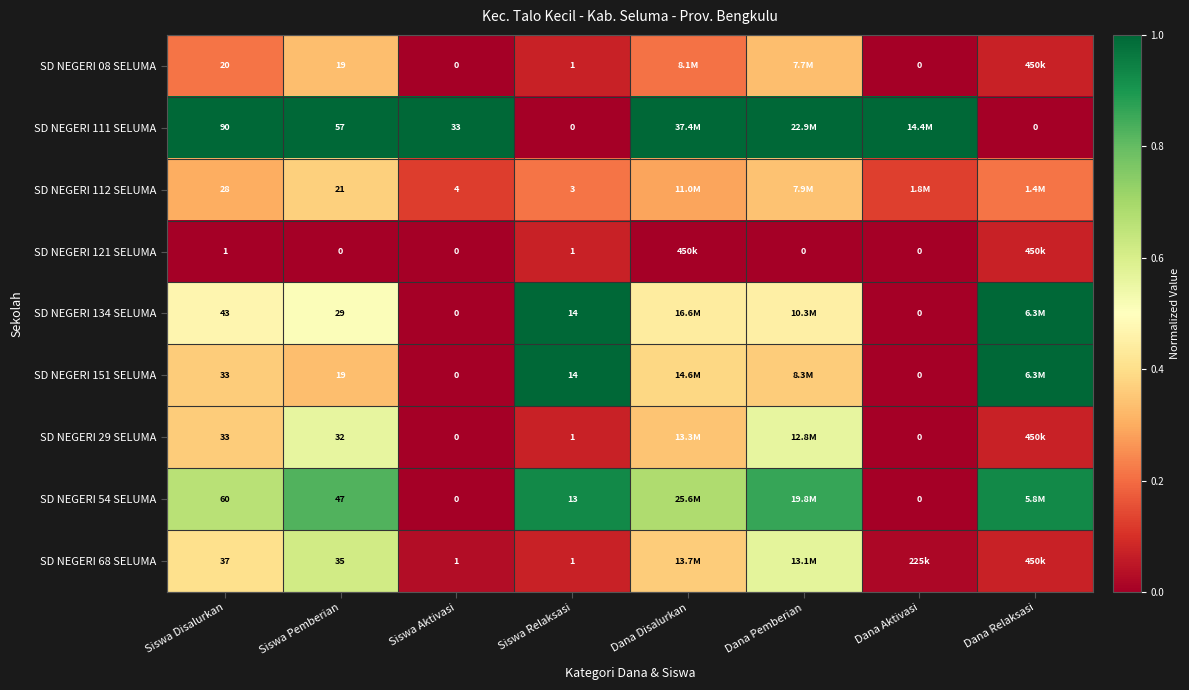

At which category is the sum across all series the highest?

Siswa Pemberian